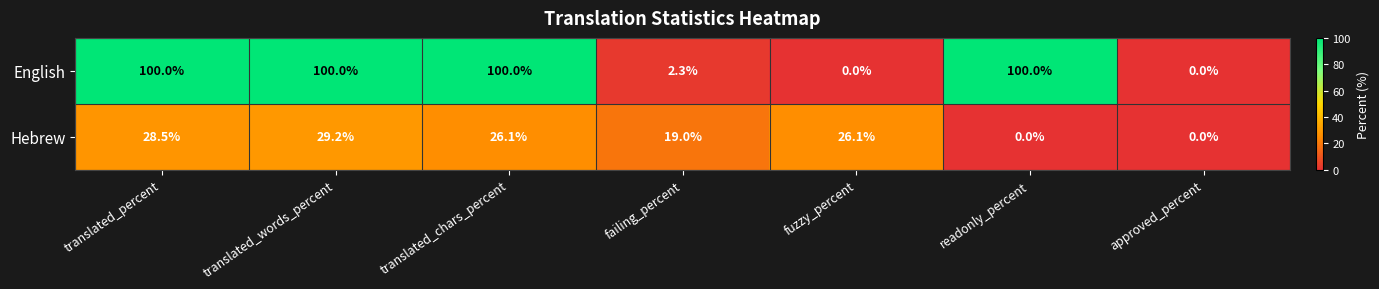

True or false: English has a value of 1.4 at failing_percent.

False